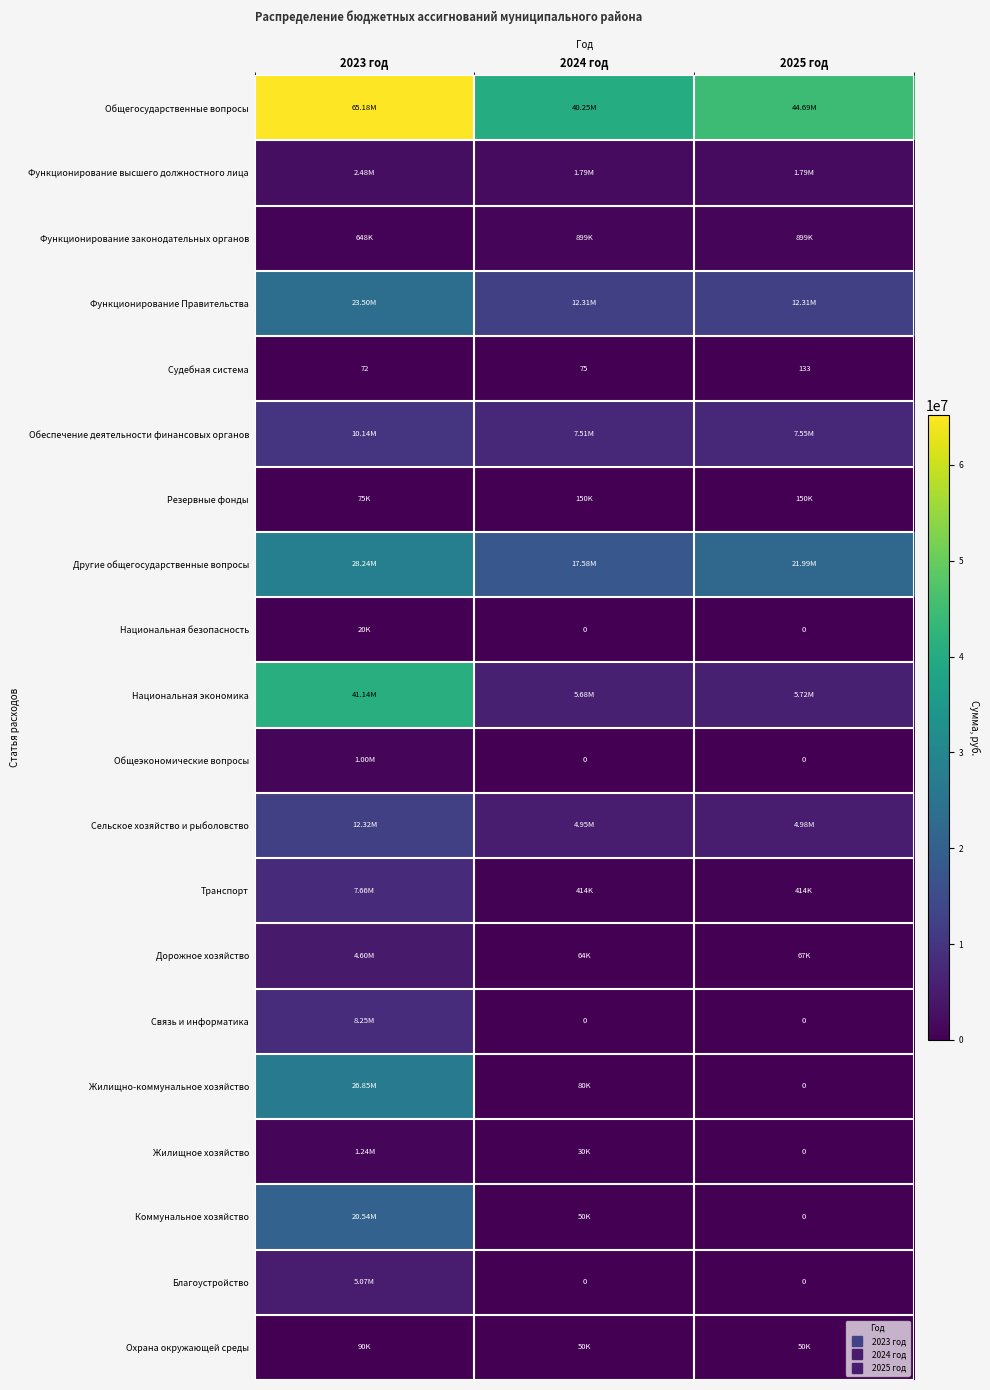

At which label is Функционирование законодательных органов closest to 773605?

2023 год